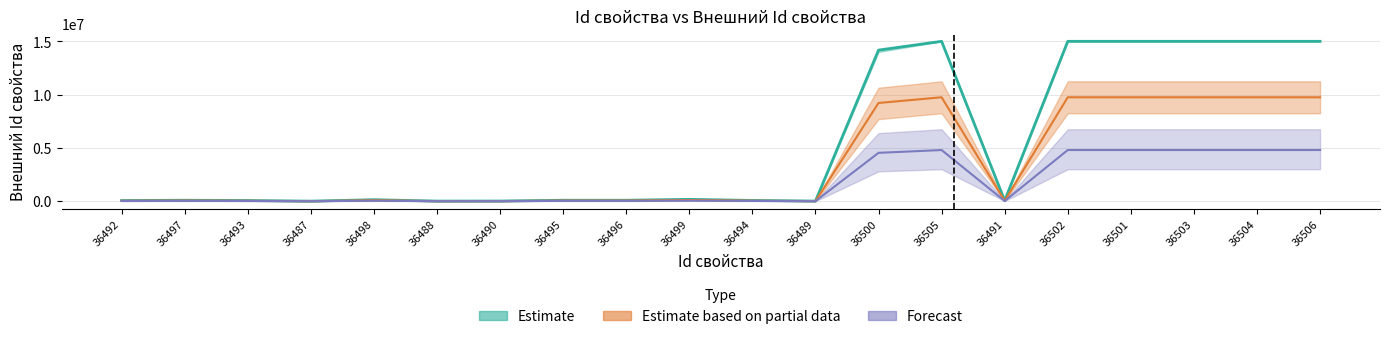

True or false: Estimate_upper and Estimate_lower intersect in this chart.

False